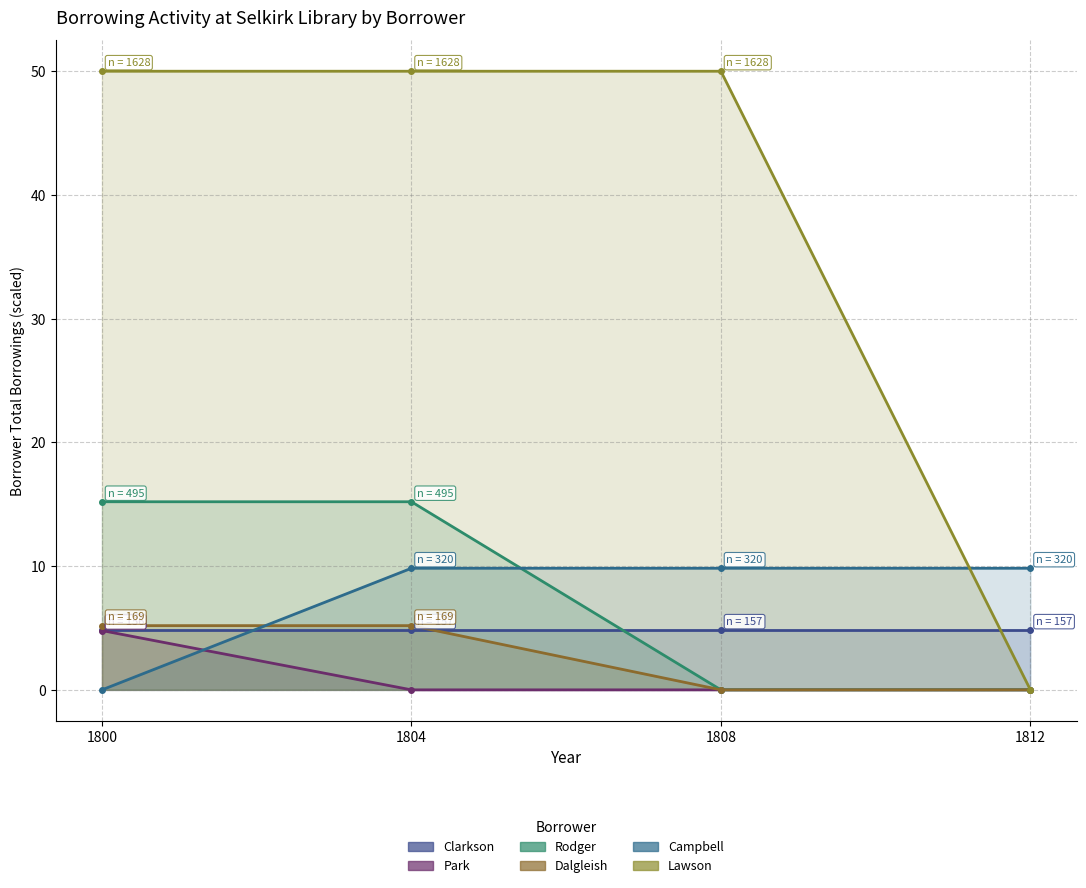

True or false: Dalgleish has more than 1 points higher than both neighbors.

False